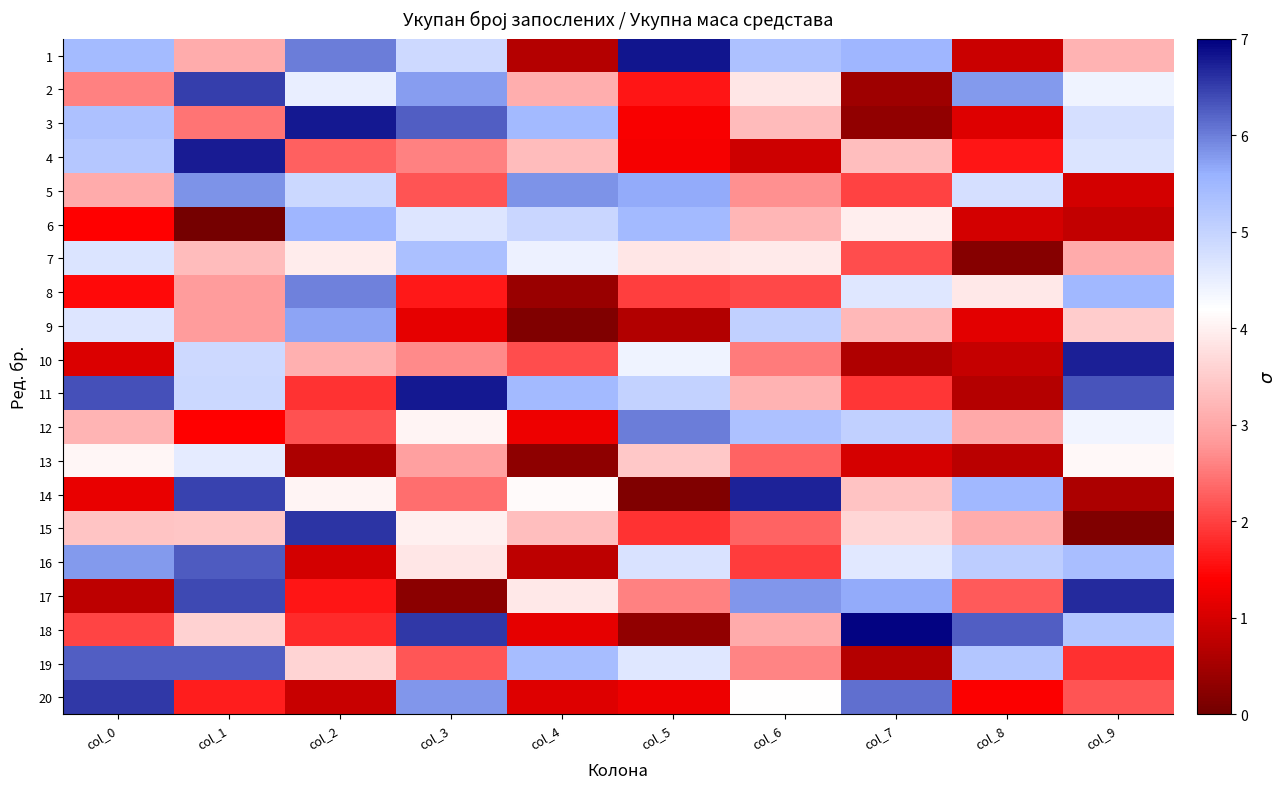

Rank the series by their maximum value, from highest to lowest.

18, 1, 3, 11, 4, 10, 14, 17, 15, 20, 2, 16, 19, 12, 8, 5, 9, 6, 7, 13